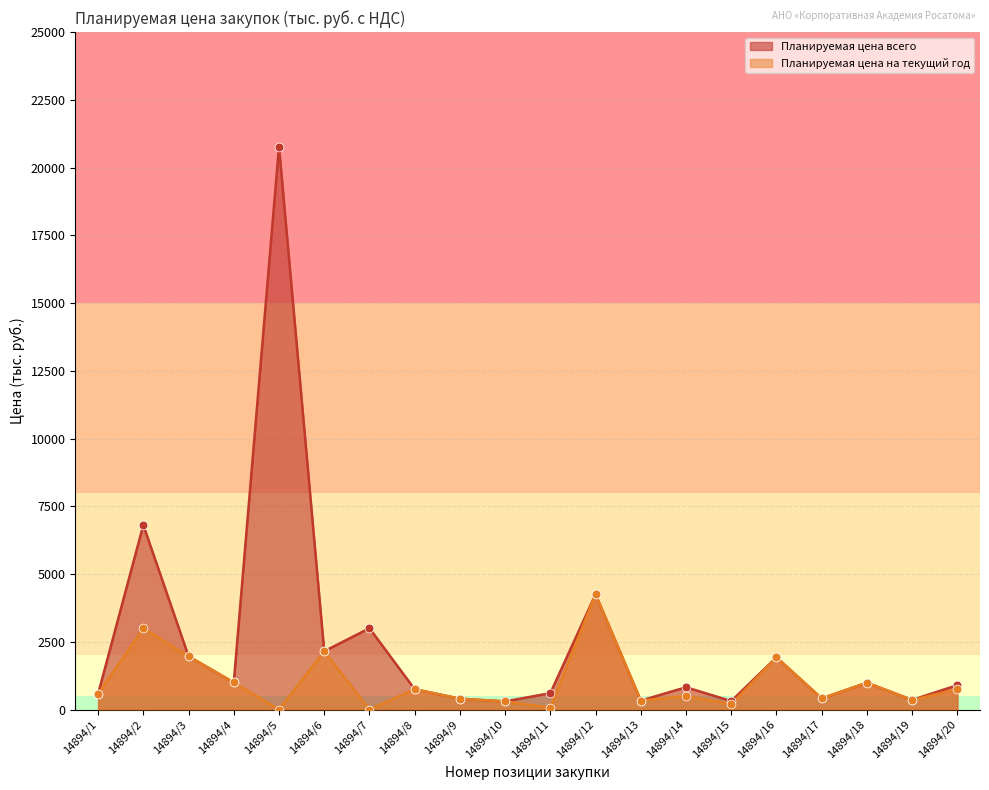

What is the total value across all series at 14894/12?

8506.9